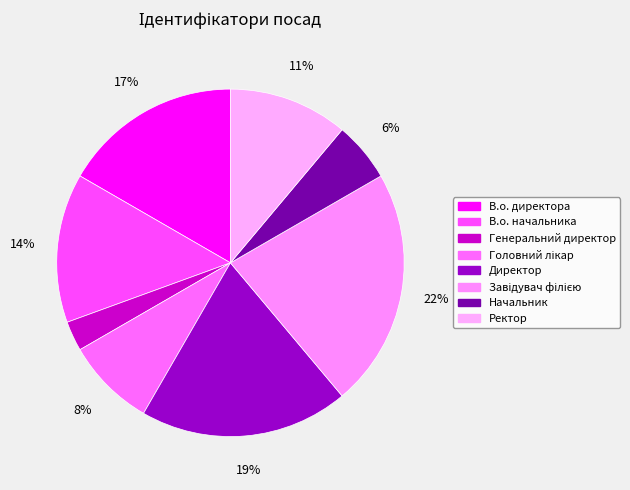

To the nearest percent, what is the average slice percentage?

12%